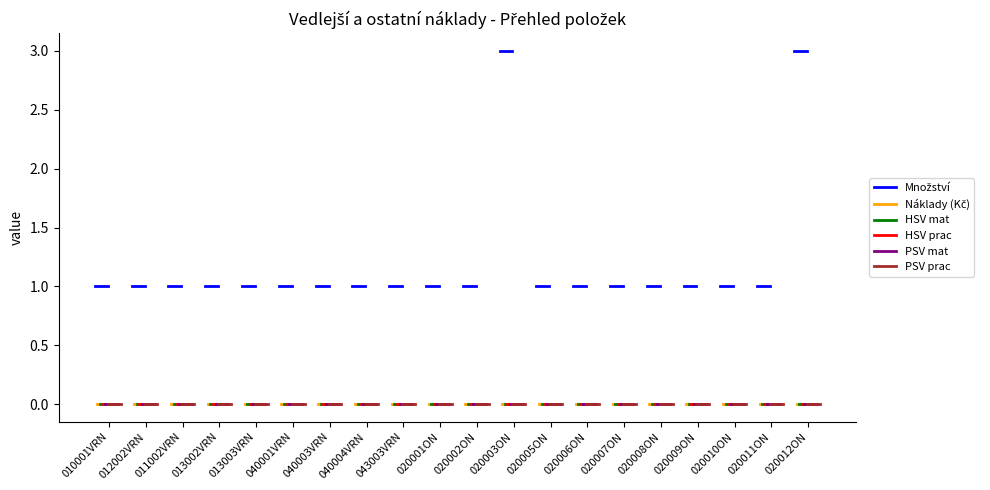

What is the label of the 1st point from the left?

010001VRN